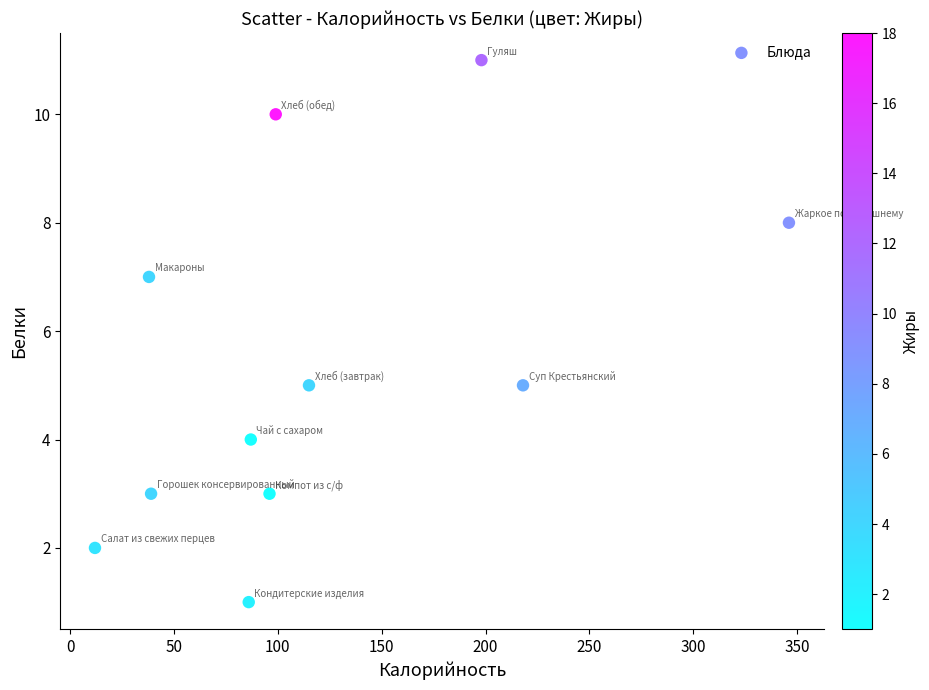

What is the average X value?

121